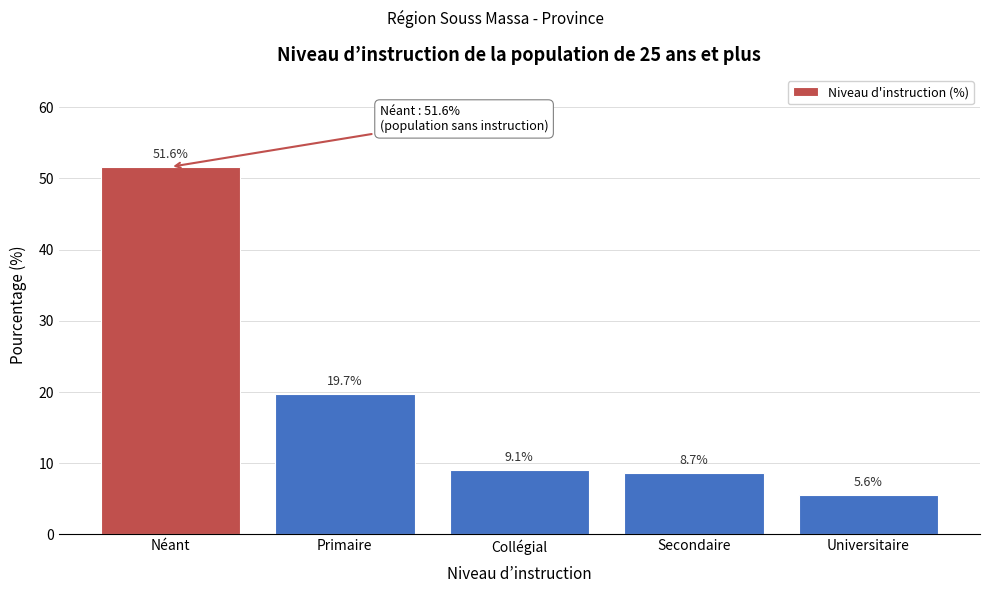

Reading left to right, extract all data points from this chart.

Néant=51.6	Primaire=19.7	Collégial=9.1	Secondaire=8.7	Universitaire=5.6